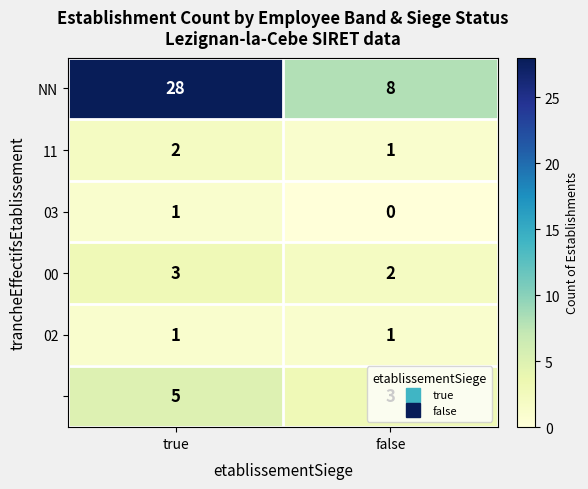

What is the spread (max minus min) of values at false?

8